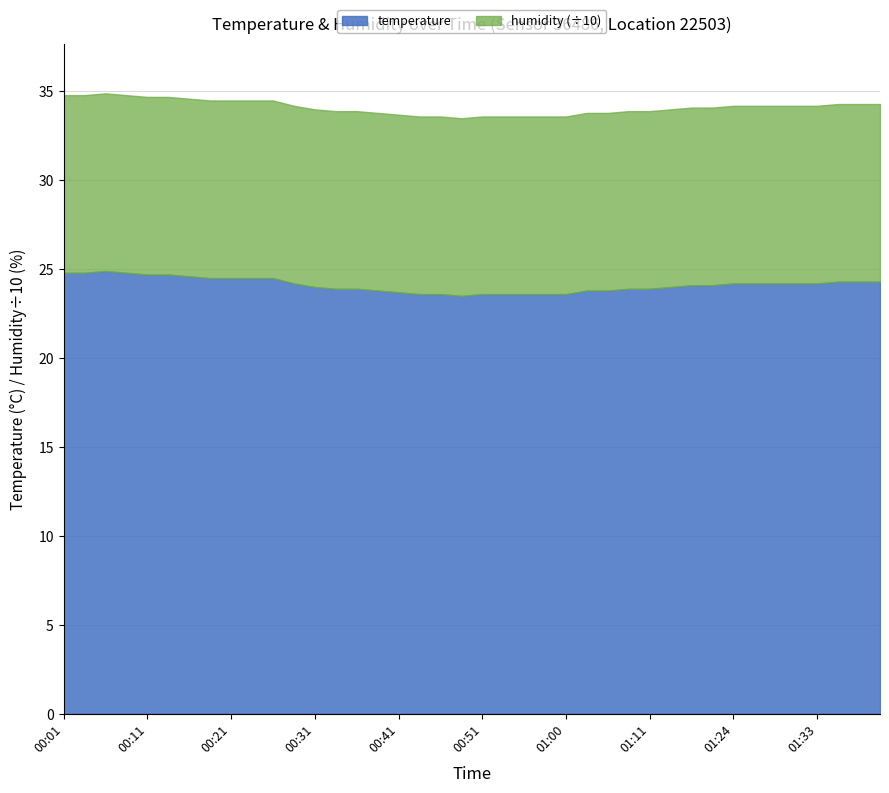

True or false: 01:00 has a value of 23.6 at 03:00.

True